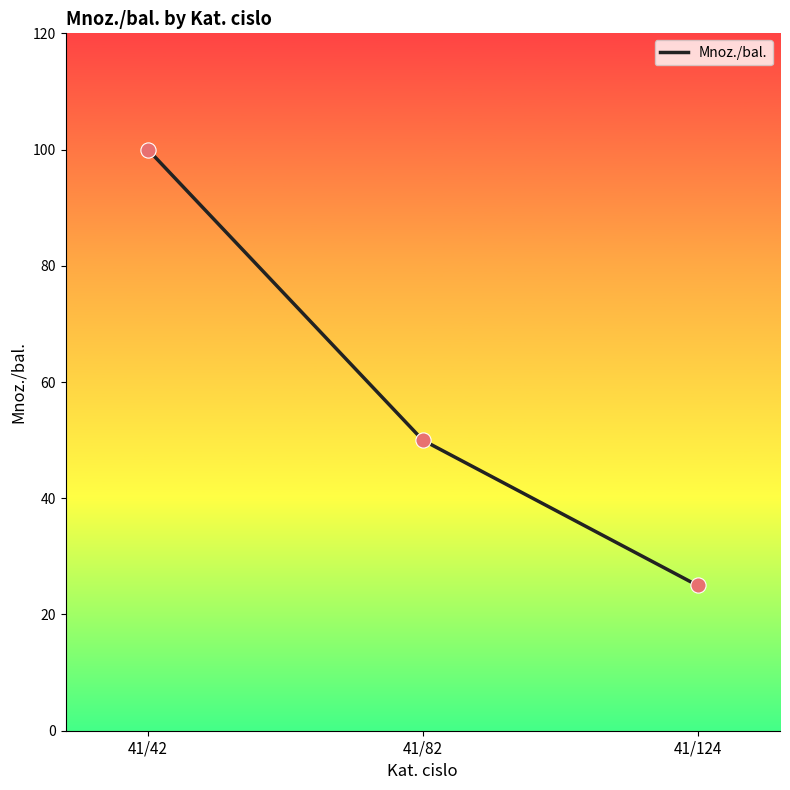

Which has a higher value, 41/124 or 41/82?

41/82